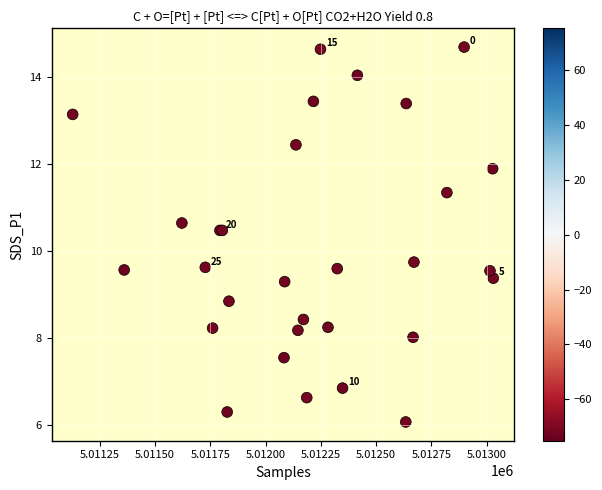

What Y value in the scatter plot is closest to 10?

9.8